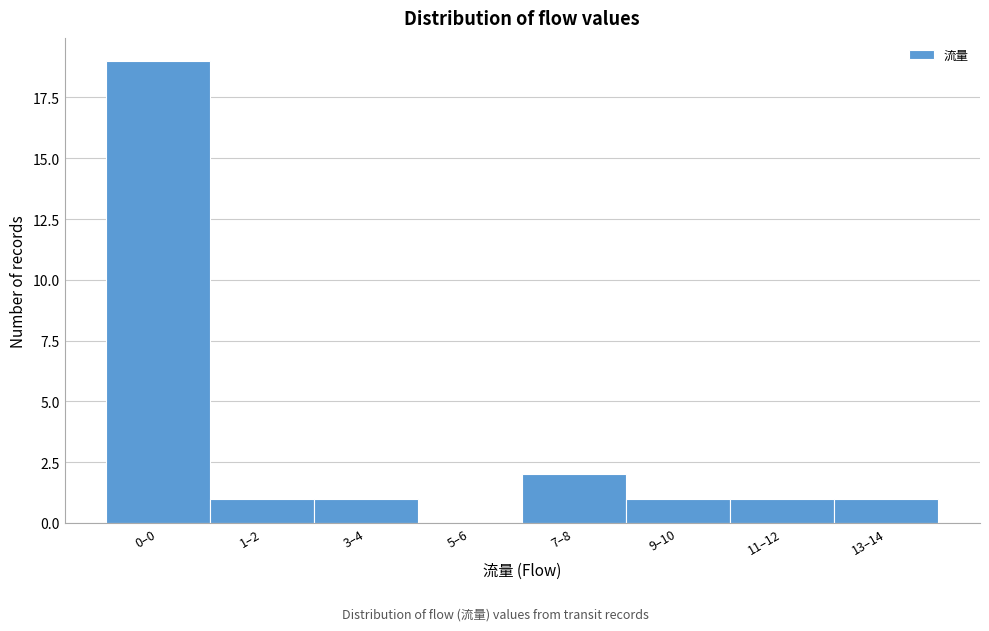

Reading left to right, extract all data points from this chart.

0–0=19	1–2=1	3–4=1	5–6=0	7–8=2	9–10=1	11–12=1	13–14=1